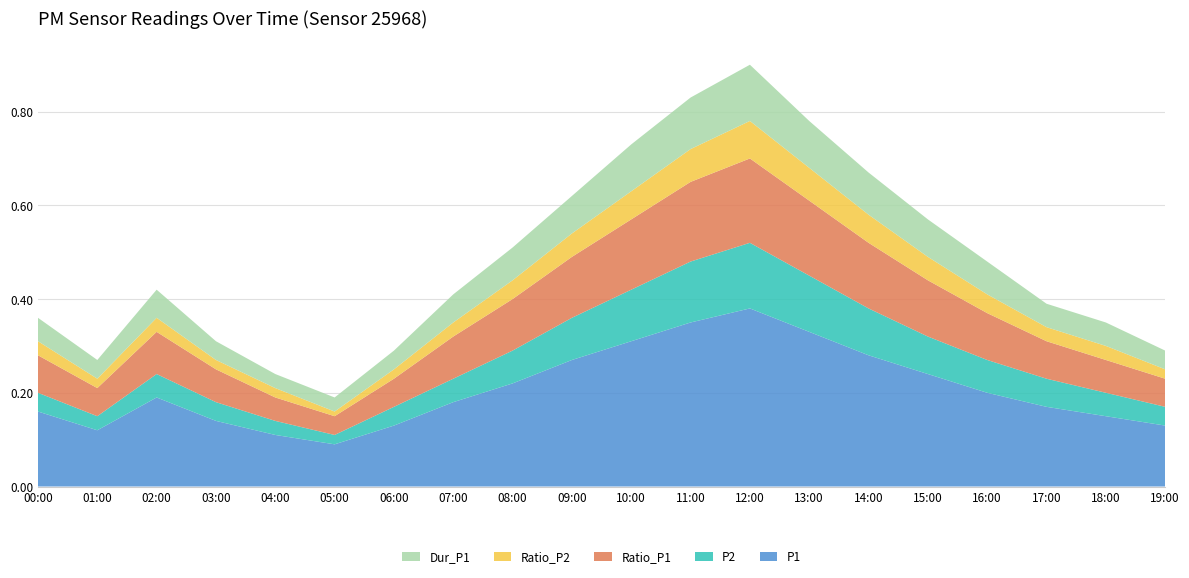

Reading left to right, what are all the values shown in this chart?

P1: 00:00=0.2	01:00=0.1	02:00=0.2	03:00=0.1	04:00=0.1	05:00=0.1	06:00=0.1	07:00=0.2	08:00=0.2	09:00=0.3	10:00=0.3	11:00=0.3	12:00=0.4	13:00=0.3	14:00=0.3	15:00=0.2	16:00=0.2	17:00=0.2	18:00=0.1	19:00=0.1
P2: 00:00=0.0	01:00=0.0	02:00=0.1	03:00=0.0	04:00=0.0	05:00=0.0	06:00=0.0	07:00=0.1	08:00=0.1	09:00=0.1	10:00=0.1	11:00=0.1	12:00=0.1	13:00=0.1	14:00=0.1	15:00=0.1	16:00=0.1	17:00=0.1	18:00=0.1	19:00=0.0
Ratio_P1: 00:00=0.1	01:00=0.1	02:00=0.1	03:00=0.1	04:00=0.1	05:00=0.0	06:00=0.1	07:00=0.1	08:00=0.1	09:00=0.1	10:00=0.1	11:00=0.2	12:00=0.2	13:00=0.2	14:00=0.1	15:00=0.1	16:00=0.1	17:00=0.1	18:00=0.1	19:00=0.1
Ratio_P2: 00:00=0.0	01:00=0.0	02:00=0.0	03:00=0.0	04:00=0.0	05:00=0.0	06:00=0.0	07:00=0.0	08:00=0.0	09:00=0.1	10:00=0.1	11:00=0.1	12:00=0.1	13:00=0.1	14:00=0.1	15:00=0.1	16:00=0.0	17:00=0.0	18:00=0.0	19:00=0.0
Dur_P1: 00:00=0.1	01:00=0.0	02:00=0.1	03:00=0.0	04:00=0.0	05:00=0.0	06:00=0.0	07:00=0.1	08:00=0.1	09:00=0.1	10:00=0.1	11:00=0.1	12:00=0.1	13:00=0.1	14:00=0.1	15:00=0.1	16:00=0.1	17:00=0.1	18:00=0.1	19:00=0.0